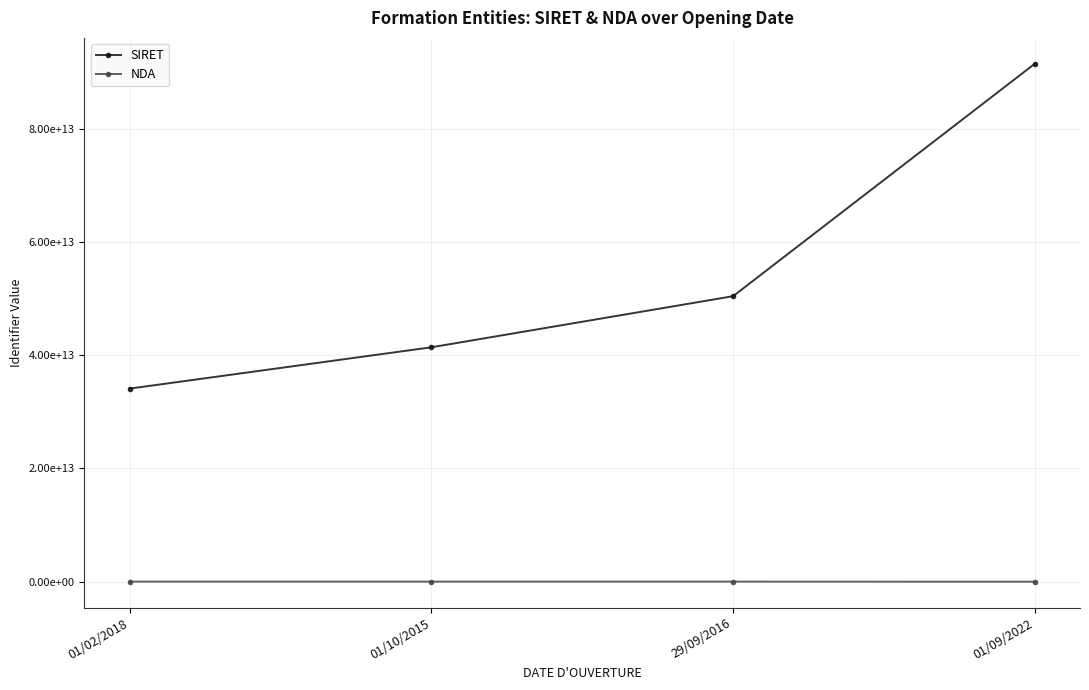

Reading right to left, extract all data points from this chart.

SIRET: 91454022400021	50412388600039	41391229600048	34097918600186
NDA: 0	11755777475	11921004292	11753206175